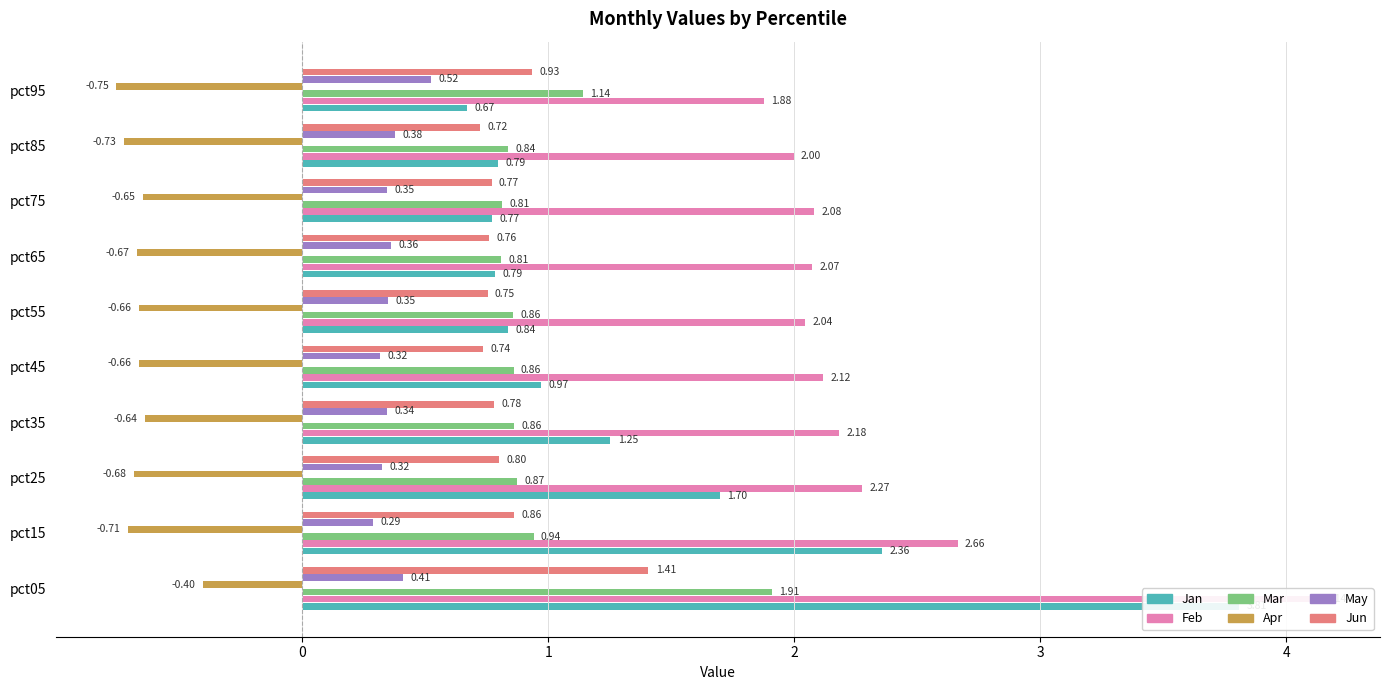

At how many categories does at least one series exceed 4?

1